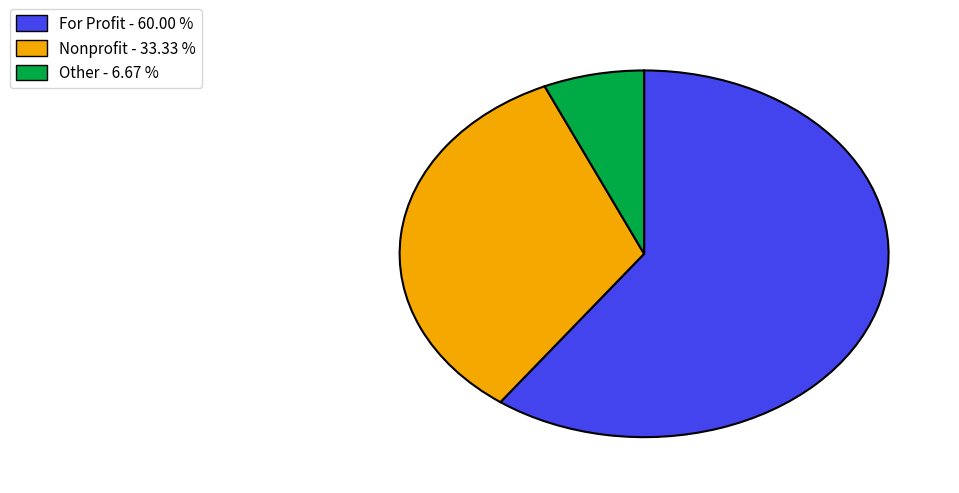

Is there any slice that represents more than half of the pie?

Yes